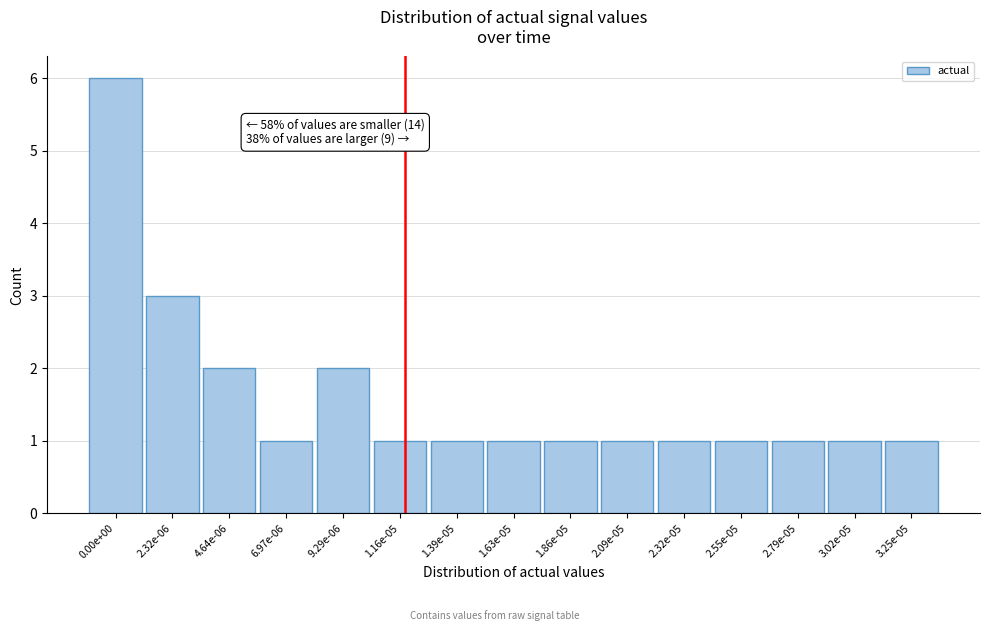

Reading left to right, transcribe all the data shown in this chart.

0.00e+00=6	2.32e-06=3	4.64e-06=2	6.97e-06=1	9.29e-06=2	1.16e-05=1	1.39e-05=1	1.63e-05=1	1.86e-05=1	2.09e-05=1	2.32e-05=1	2.55e-05=1	2.79e-05=1	3.02e-05=1	3.25e-05=1